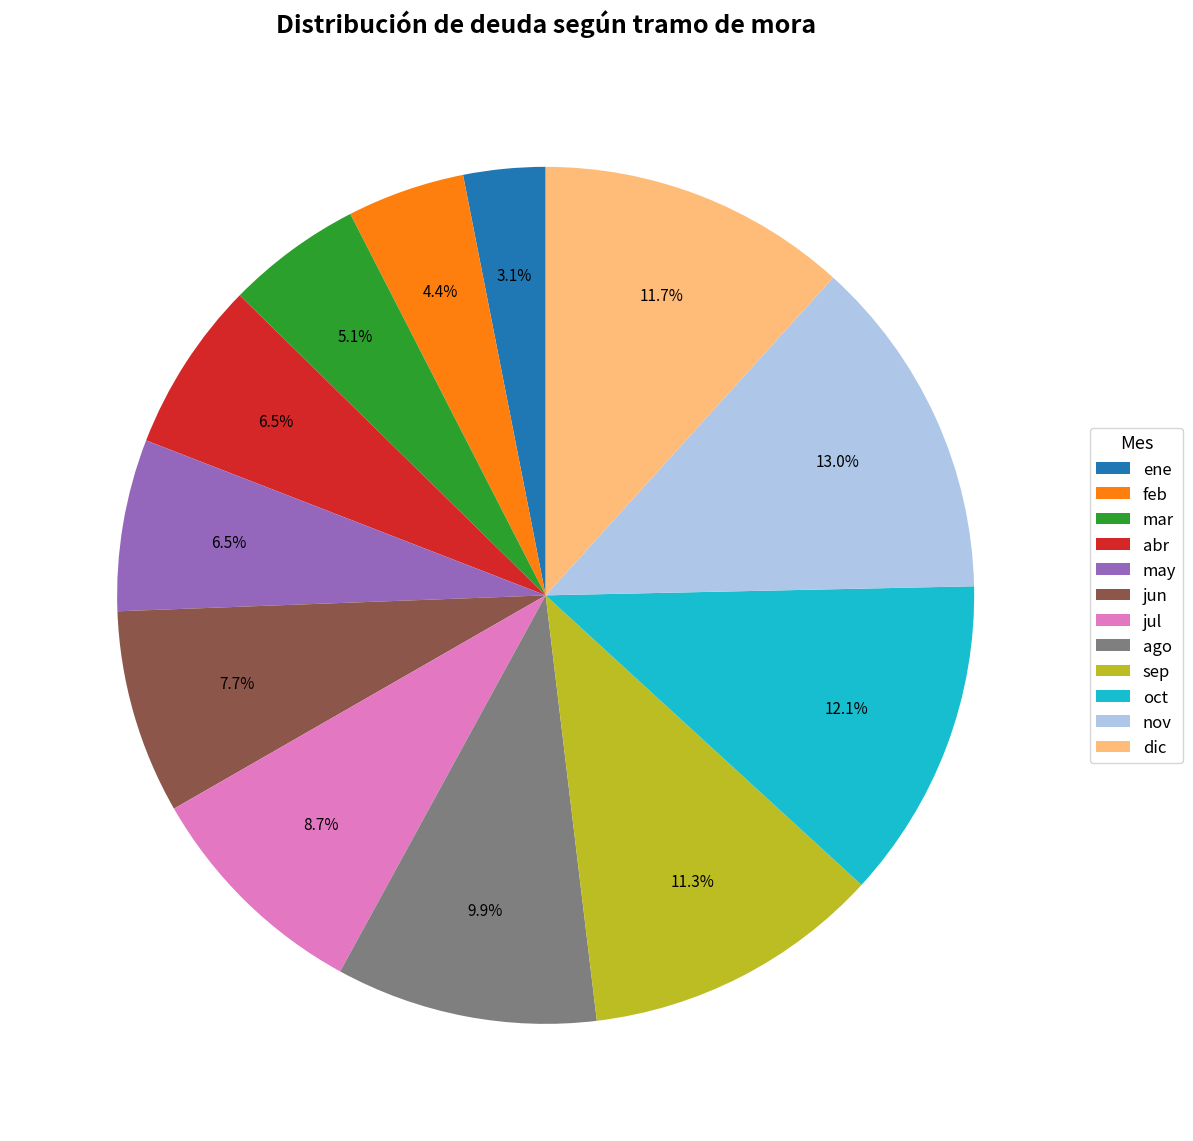

Does mar represent more than half of the total?

No